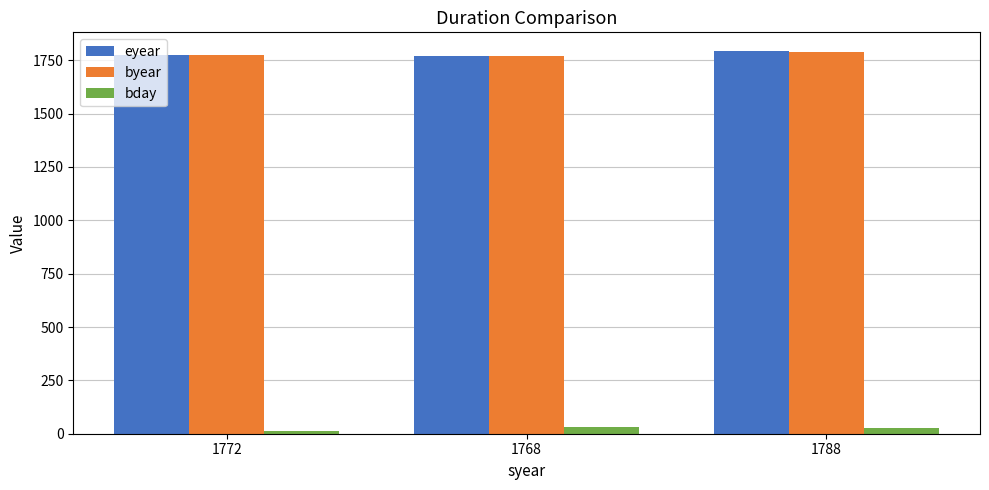

What is the sum of the bday values at 1772 and 1788?

42